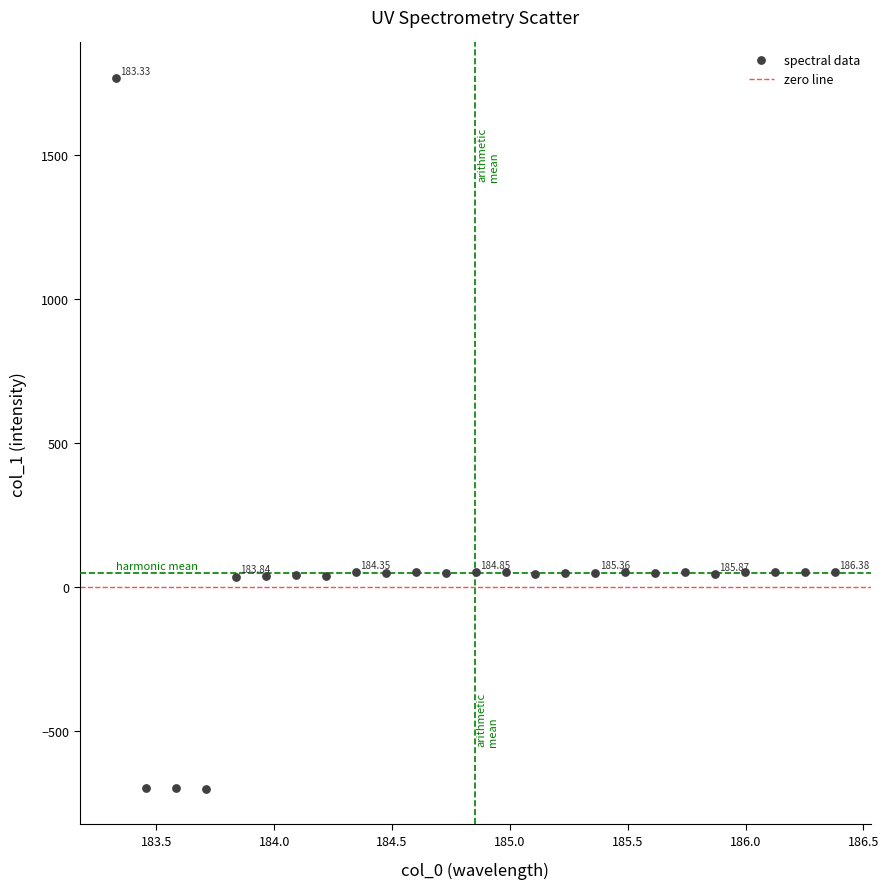

What is the range of Y values (max minus min)?

2467.7